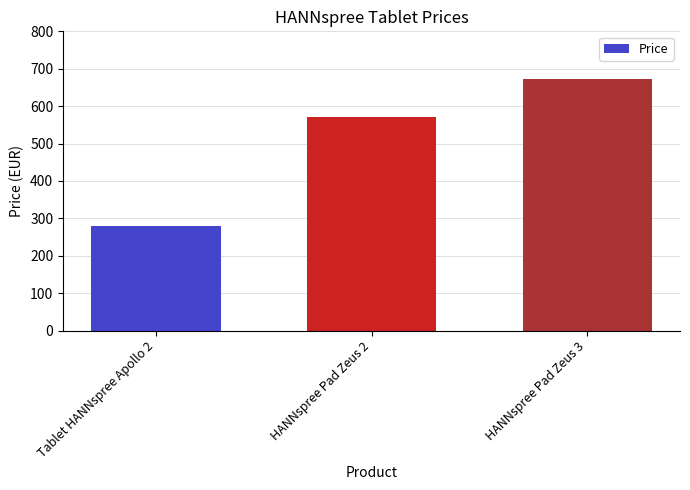

List the labels in order of value, smallest first.

Tablet HANNspree Apollo 2, HANNspree Pad Zeus 2, HANNspree Pad Zeus 3